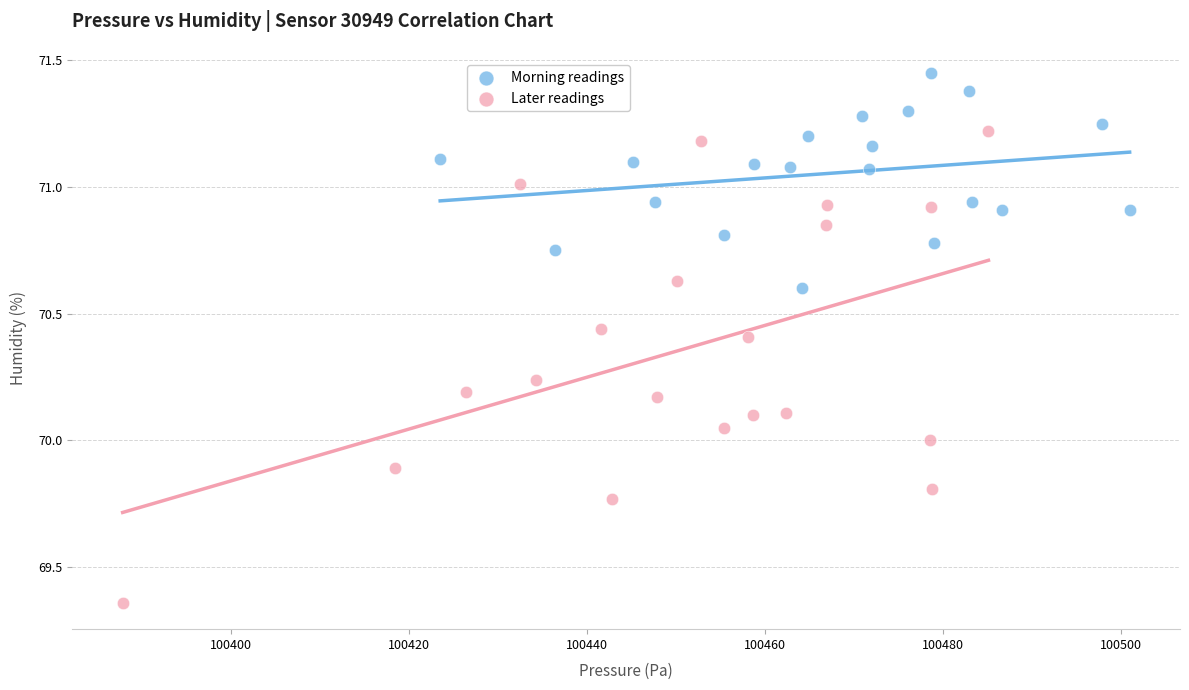

Which series reaches the maximum Y coordinate?

Morning readings